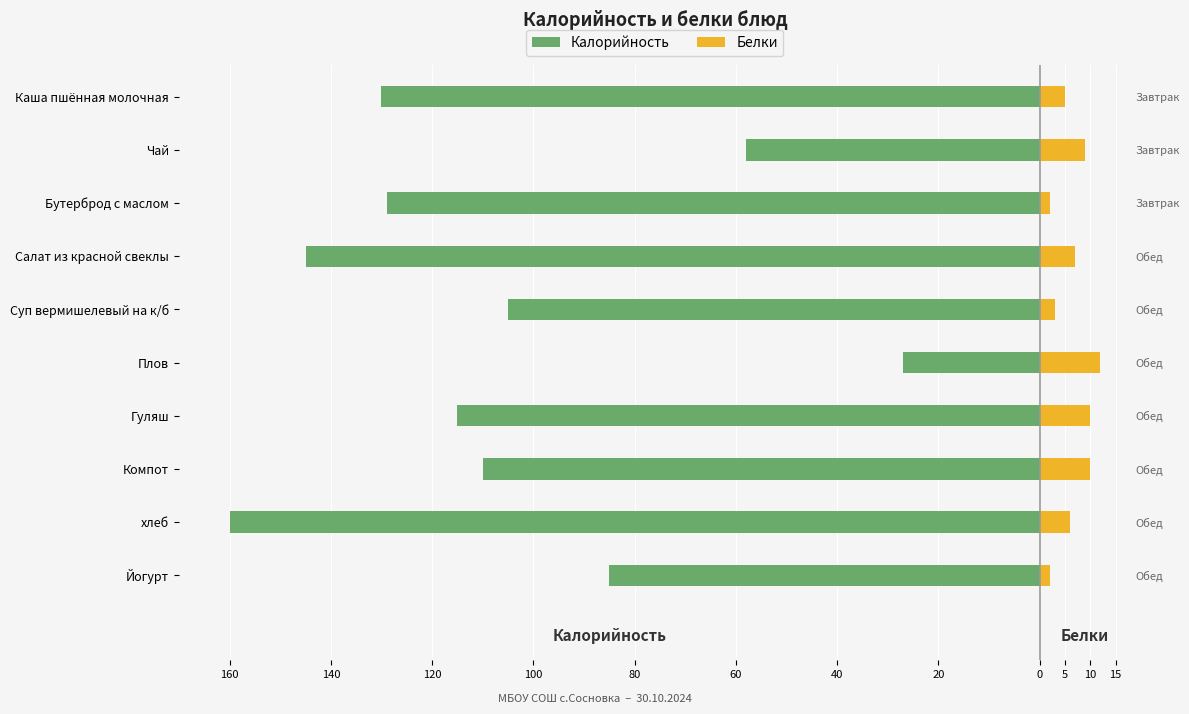

True or false: Калорийность has a value of -110 at Компот.

True